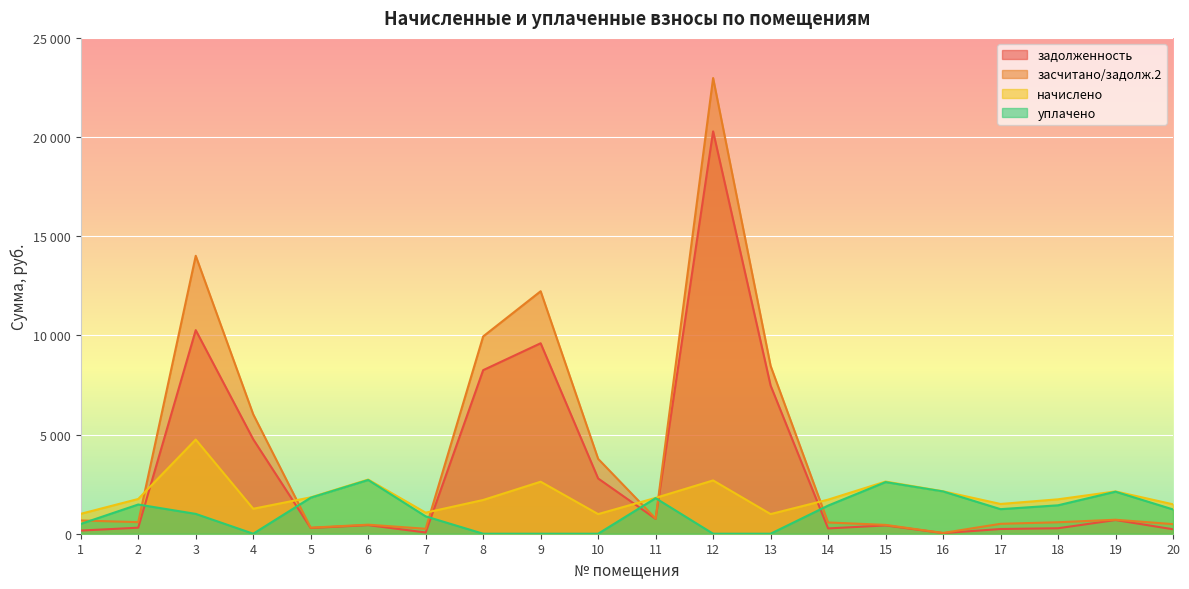

Which series has the widest spread of values?

засчитано/задолж.2